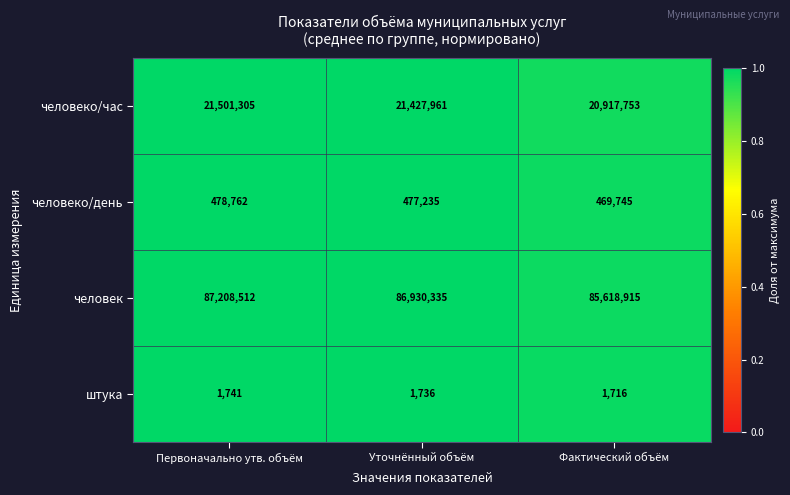

Is it true that штука equals 3115 at Уточнённый объём?

False